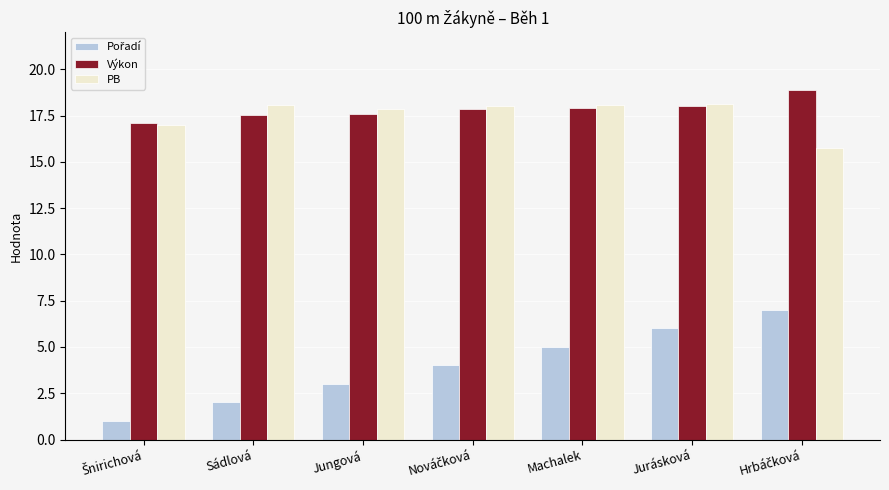

What is the sum of all PB values?

123.0